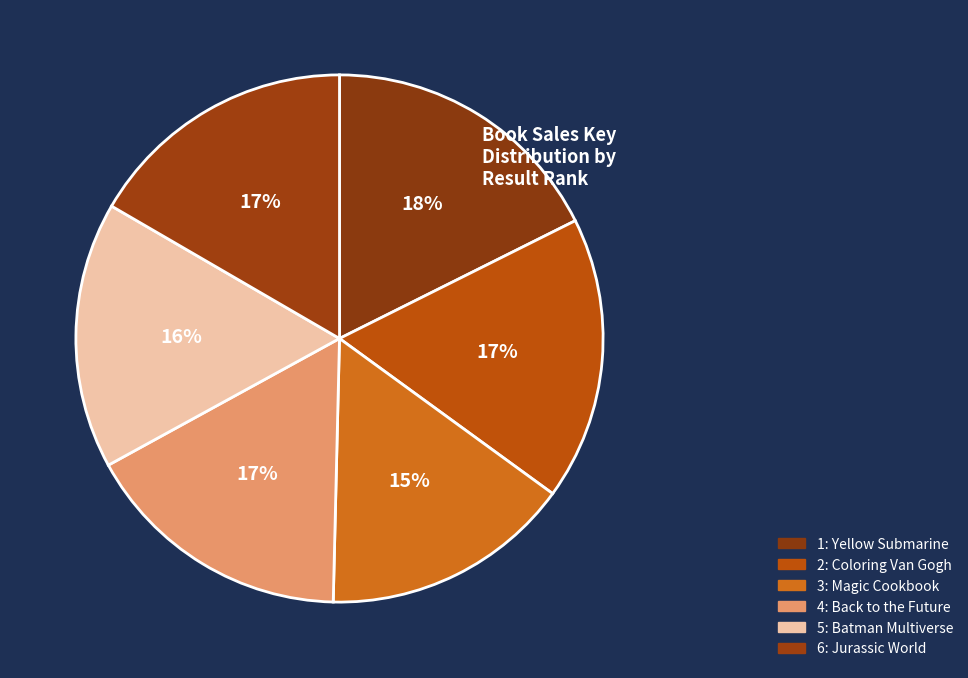

True or false: 5: Batman Multiverse accounts for 16% of the total.

True